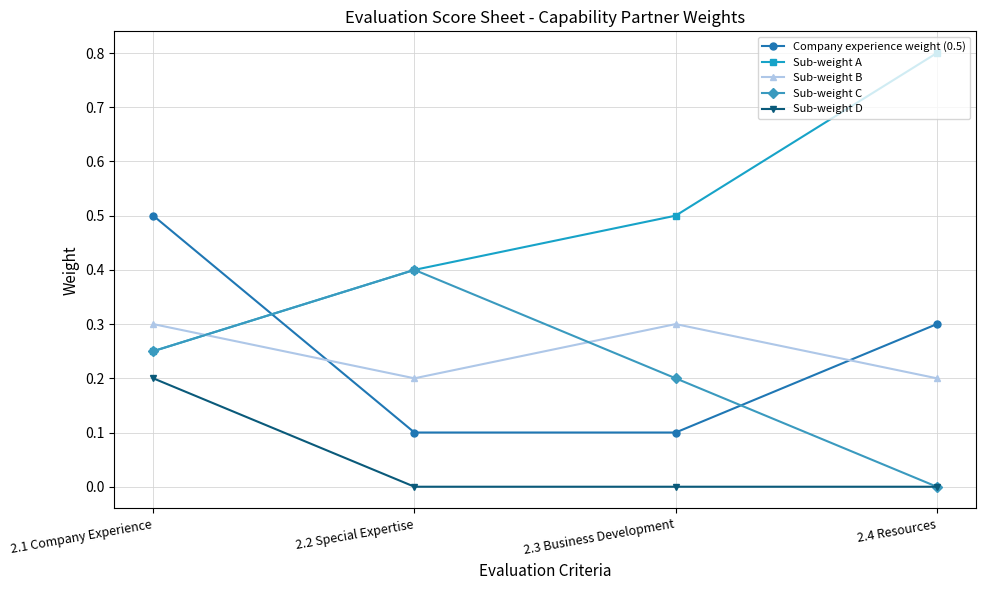

What is the label of the 4th point from the left?

2.4 Resources